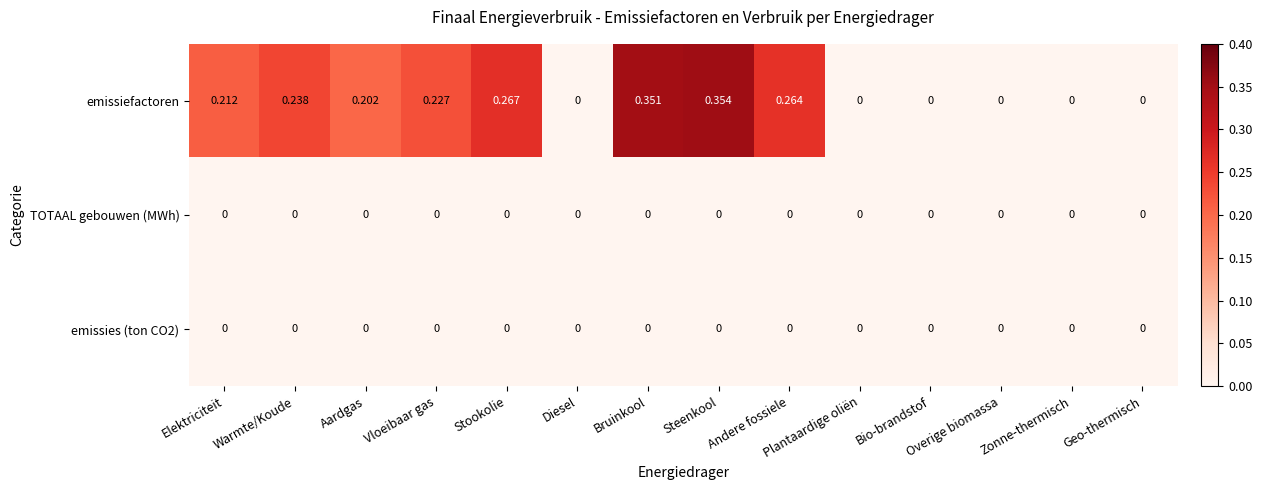

At which category does the chart reach its peak across all series?

Steenkool